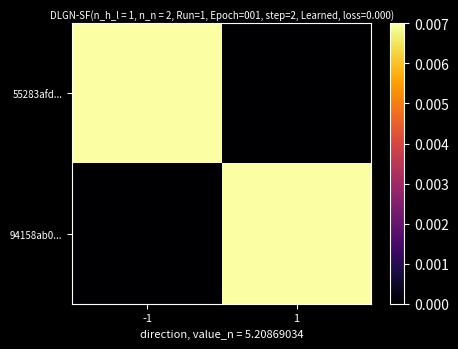

Between -1 and 1, which series saw the biggest shift?

55283afd...